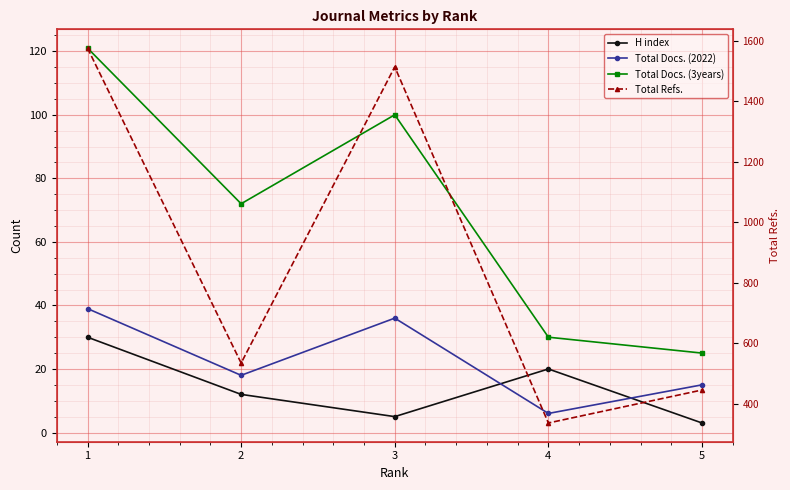

What are all the series names shown in the legend?

H index, Total Docs. (2022), Total Docs. (3years), Total Refs.